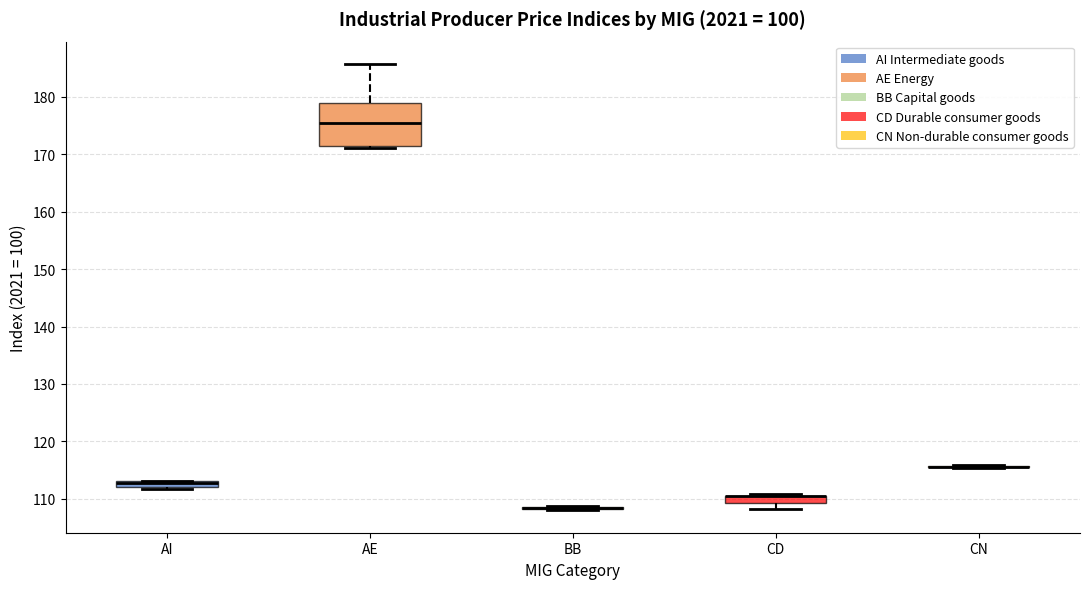

Where is the upper edge of the box for AE on the y-axis? The values are not printed on the chart, so give them approximately, as read against the axis.

179